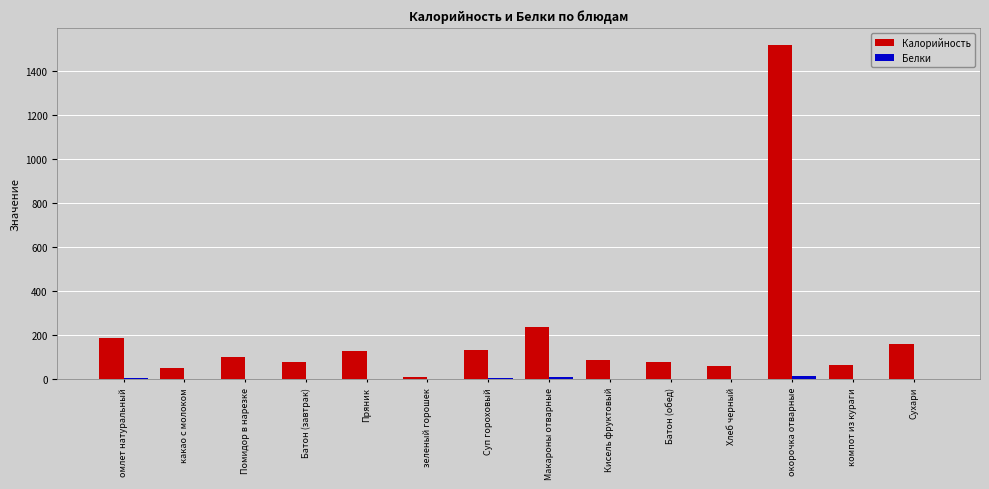

What is the greatest value displayed?

1518.0